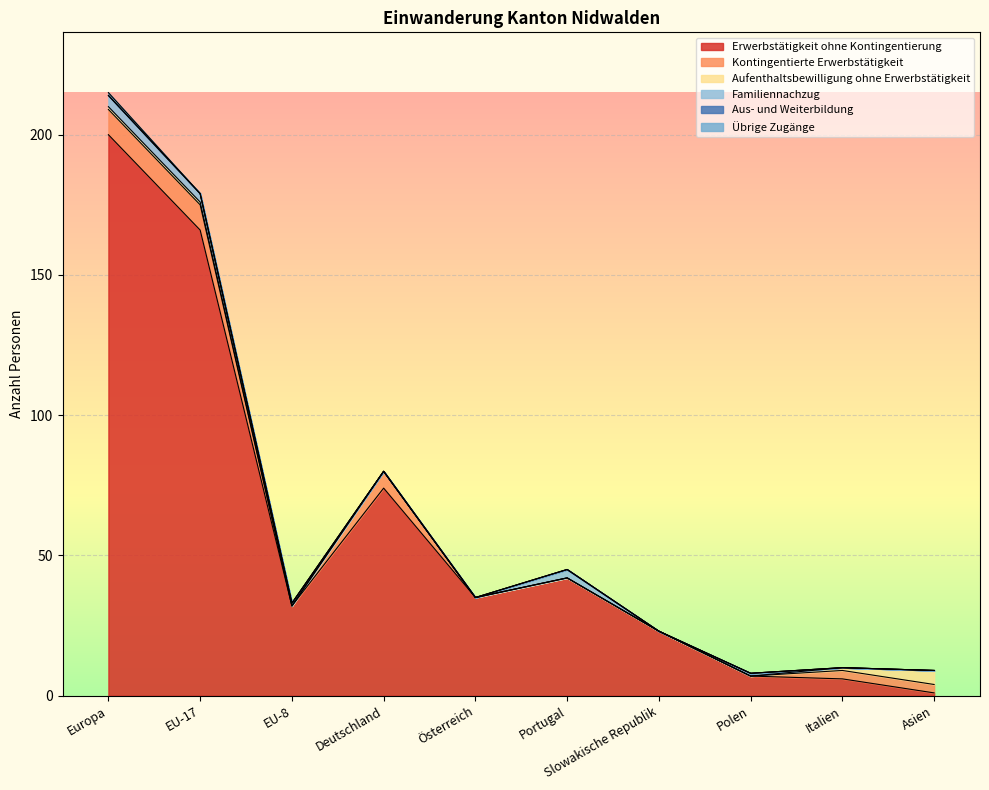

At which label does Kontingentierte Erwerbstätigkeit reach its peak?

Europa